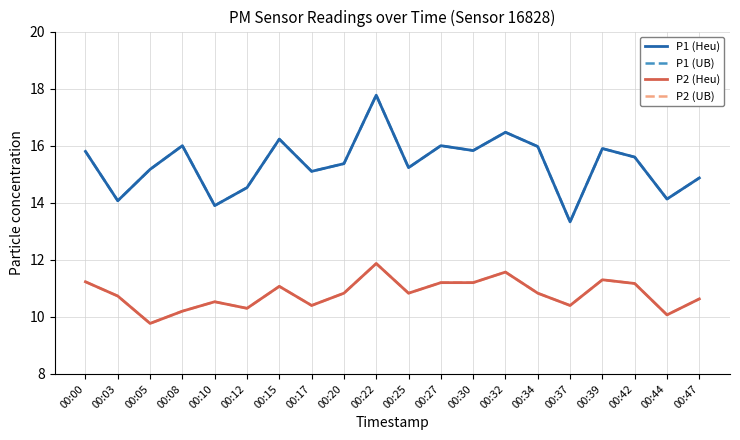

Reading right to left, extract all data points from this chart.

P1 (Heu): 14.9	14.1	15.6	15.9	13.3	16.0	16.5	15.8	16.0	15.2	17.8	15.4	15.1	16.2	14.5	13.9	16.0	15.2	14.1	15.8
P1 (UB): 14.9	14.1	15.6	15.9	13.3	16.0	16.5	15.8	16.0	15.2	17.8	15.4	15.1	16.2	14.5	13.9	16.0	15.2	14.1	15.8
P2 (Heu): 10.6	10.1	11.2	11.3	10.4	10.8	11.6	11.2	11.2	10.8	11.9	10.8	10.4	11.1	10.3	10.5	10.2	9.8	10.7	11.2
P2 (UB): 10.6	10.1	11.2	11.3	10.4	10.8	11.6	11.2	11.2	10.8	11.9	10.8	10.4	11.1	10.3	10.5	10.2	9.8	10.7	11.2